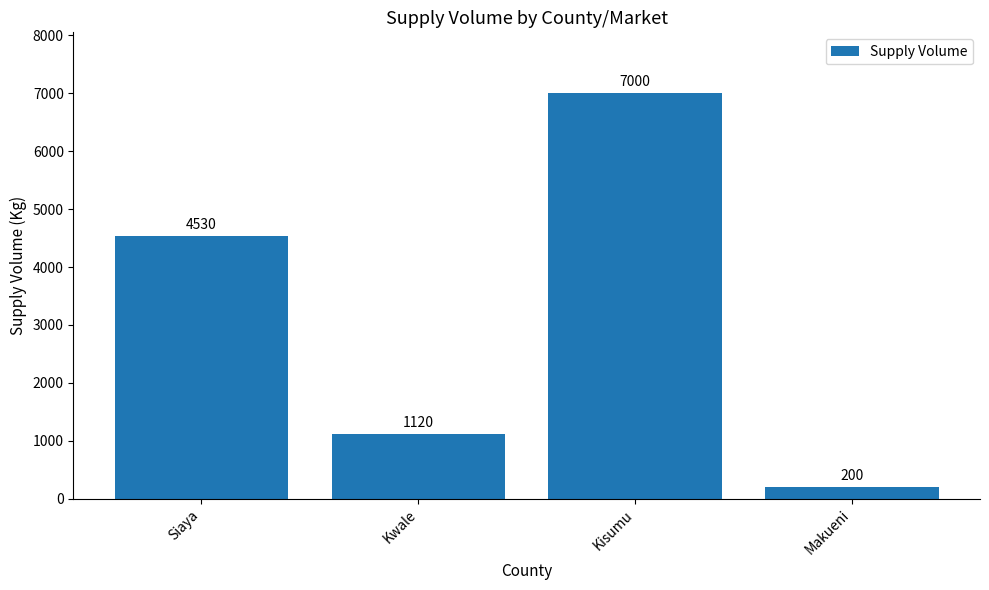

What is the difference between the values at Makueni and Kisumu?

6800